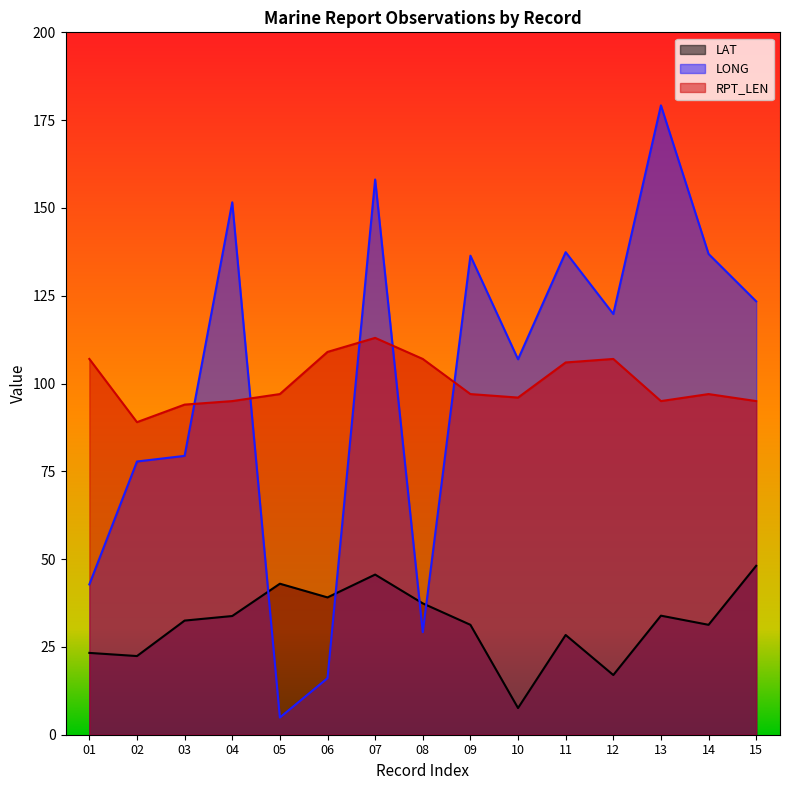

Which series has the widest spread of values?

LONG